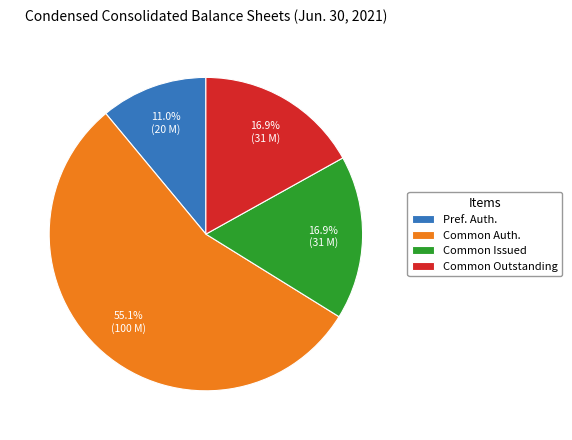

To the nearest percent, what is the difference between the largest and smallest slice percentages?

44%